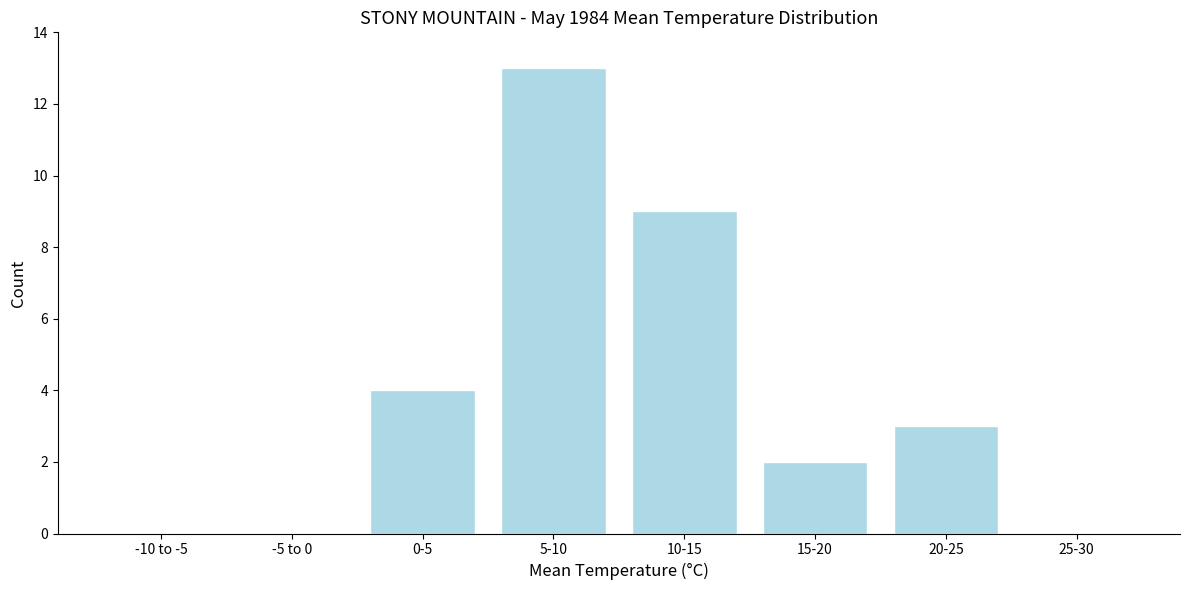

Reading left to right, what are all the values shown in this chart?

-10 to -5=0	-5 to 0=0	0-5=4	5-10=13	10-15=9	15-20=2	20-25=3	25-30=0